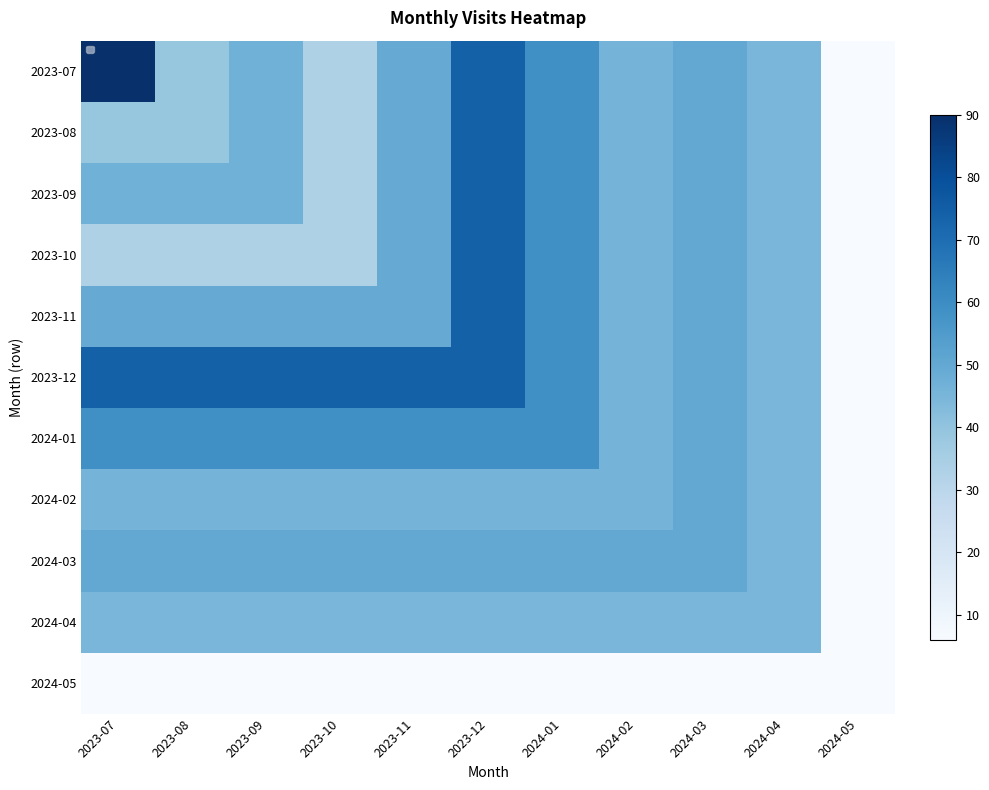

List the series in order of their peak value, lowest first.

2024-05, 2024-04, 2024-02, 2024-03, 2024-01, 2023-08, 2023-09, 2023-10, 2023-11, 2023-12, 2023-07